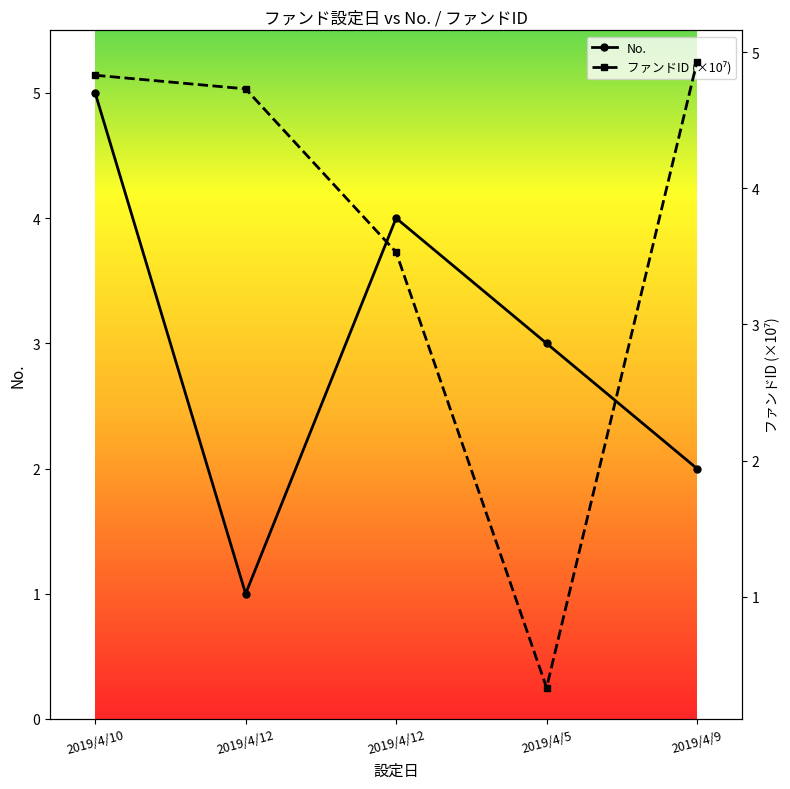

Which series has the largest range (max minus min)?

ファンドID (×10⁷)